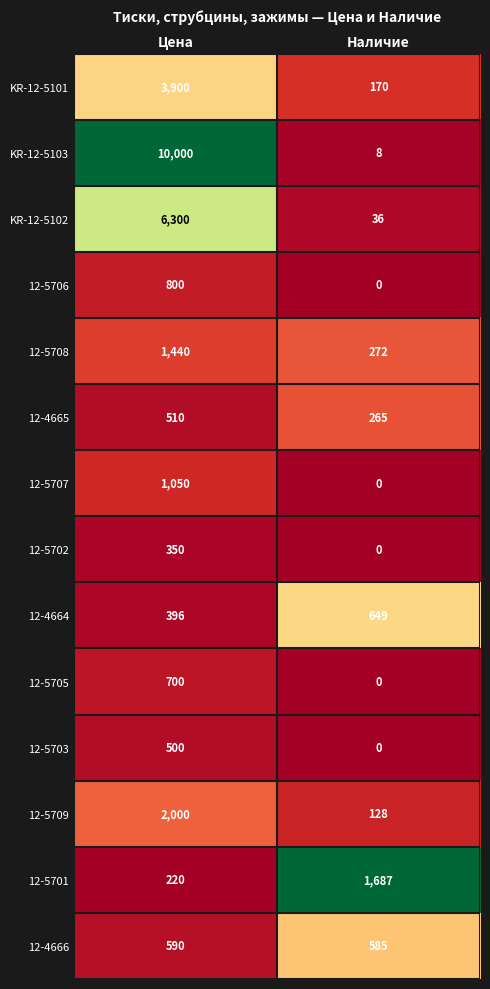

Which series has the largest range (max minus min)?

KR-12-5103